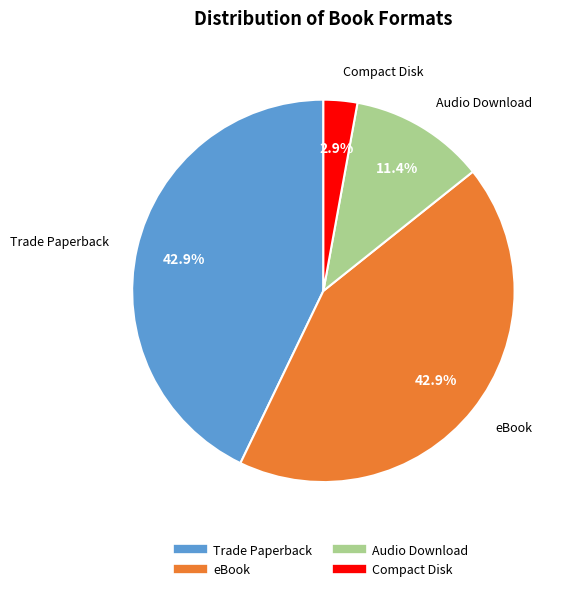

Which slice is the smallest?

Compact Disk